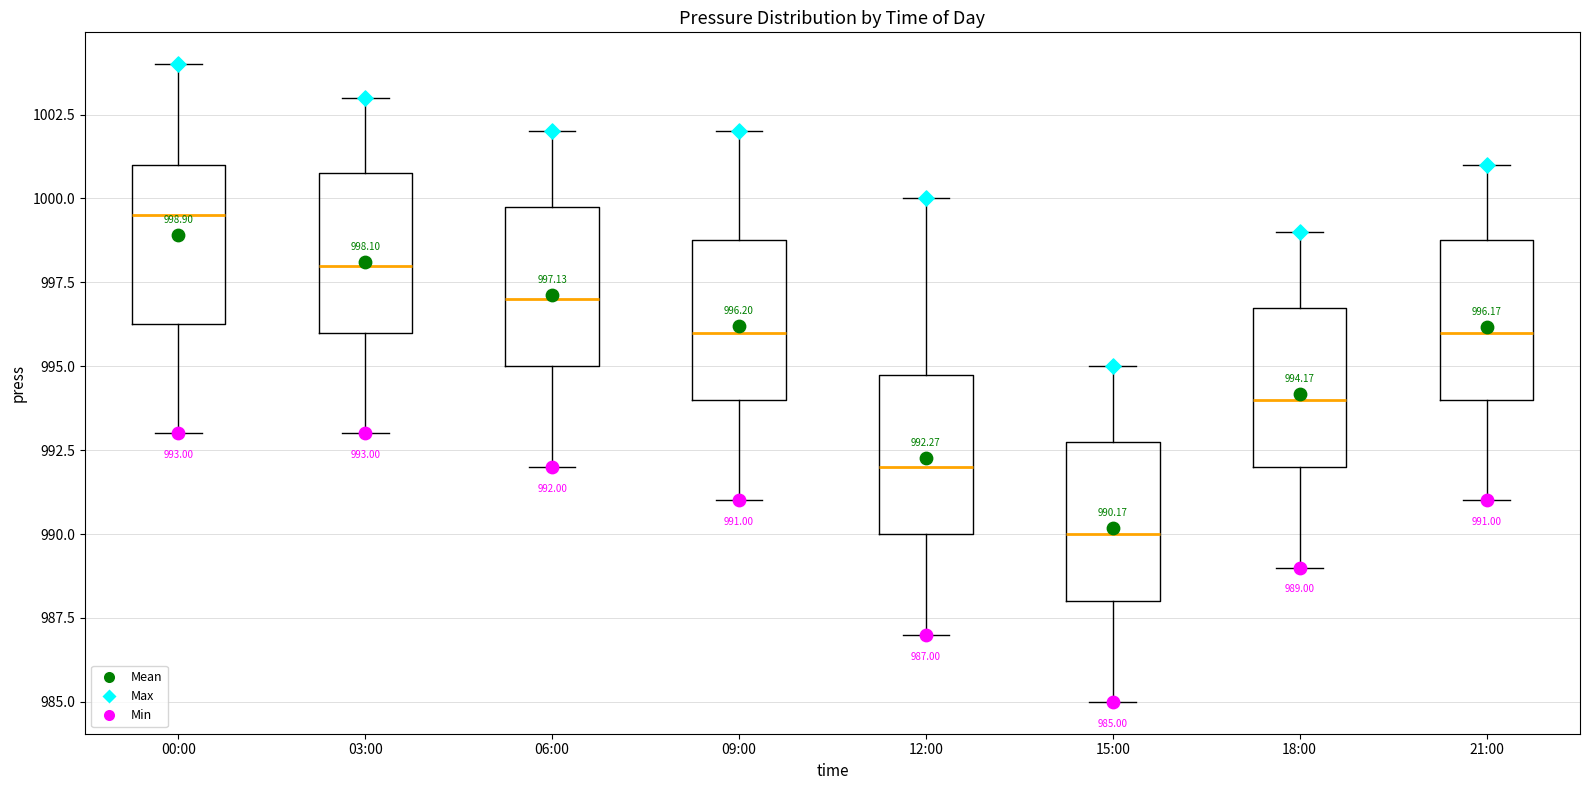

Which box's median line is the highest?

00:00